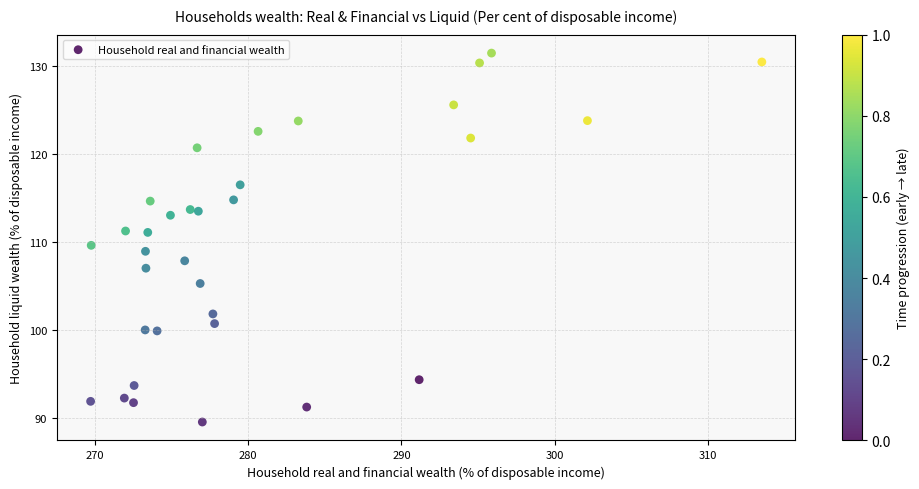

What is the range of X values (max minus min)?

43.8